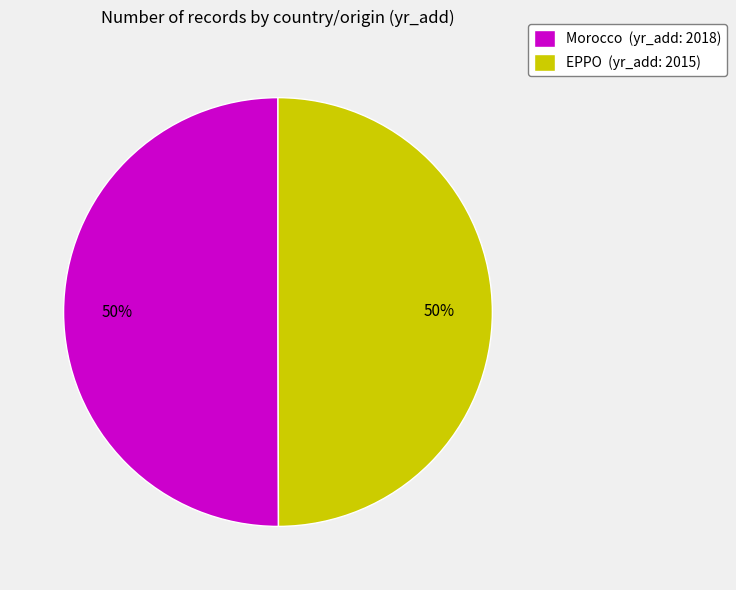

What percentage is the EPPO slice, to the nearest percent?

50%